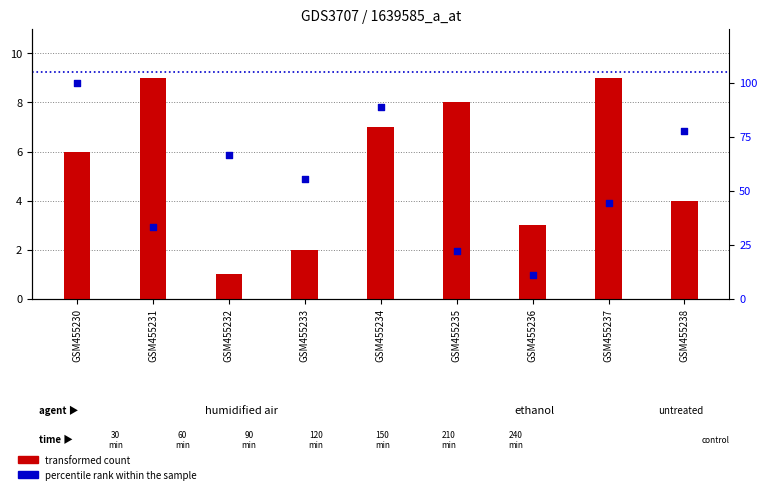

What are all the series names shown in the legend?

transformed count, percentile rank within the sample